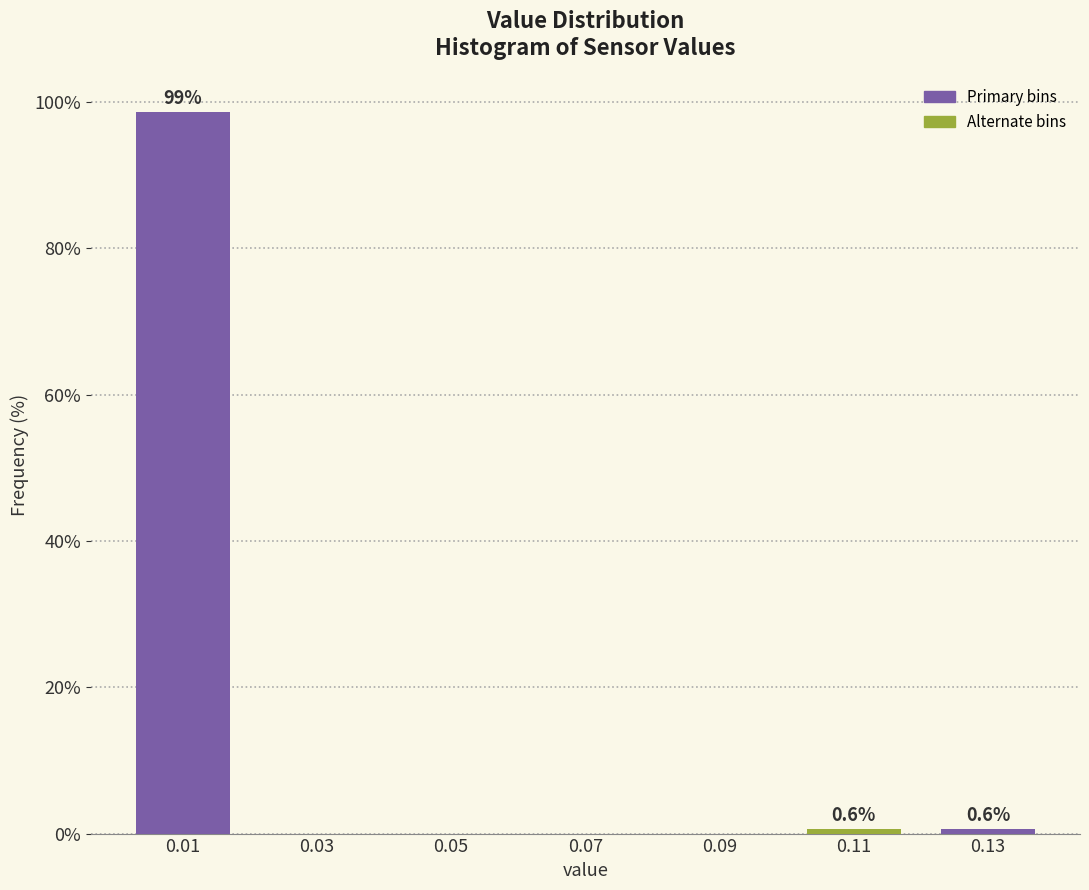

Reading left to right, transcribe all the data shown in this chart.

0.01=98.7	0.03=0.0	0.05=0.0	0.07=0.0	0.09=0.0	0.11=0.6	0.13=0.6